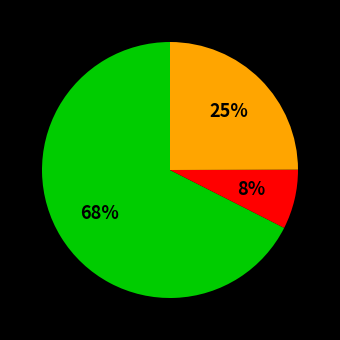

Is there a majority slice in this chart?

Yes